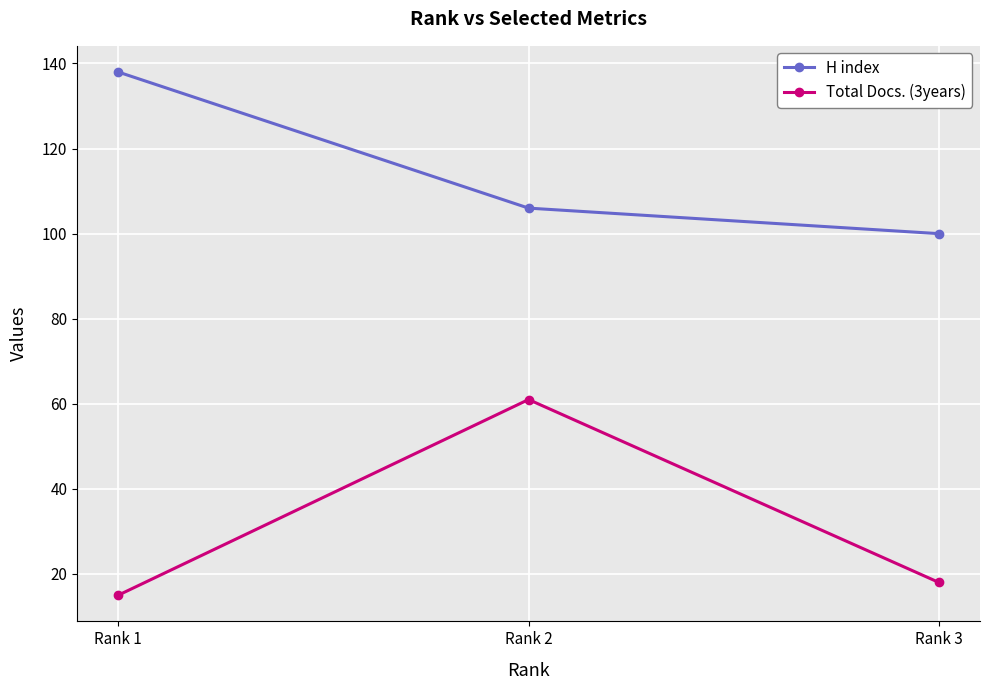

Read the Total Docs. (3years) value at Rank 1.

15